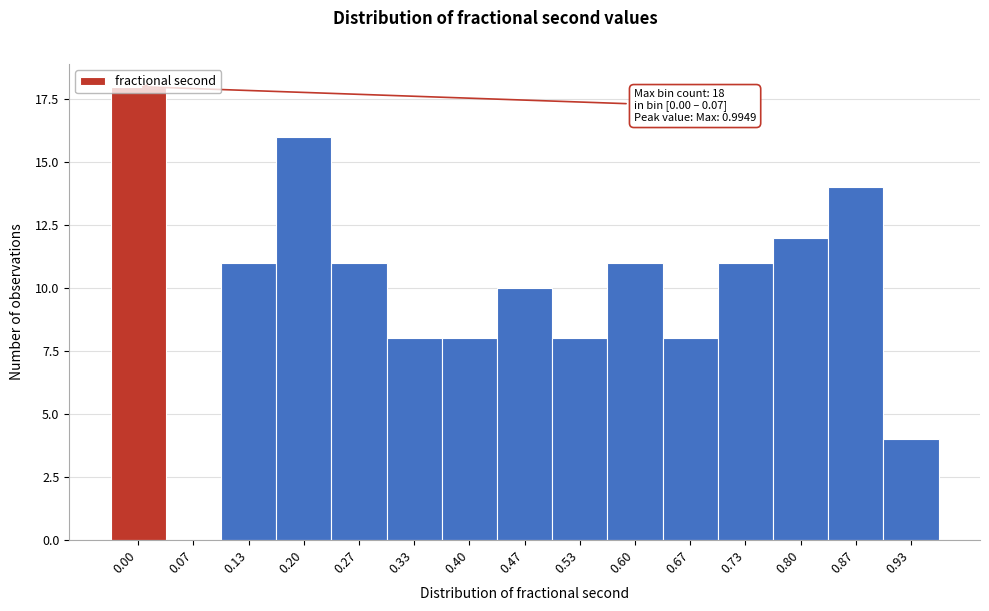

The value at 0.20 is 16. True or false?

True